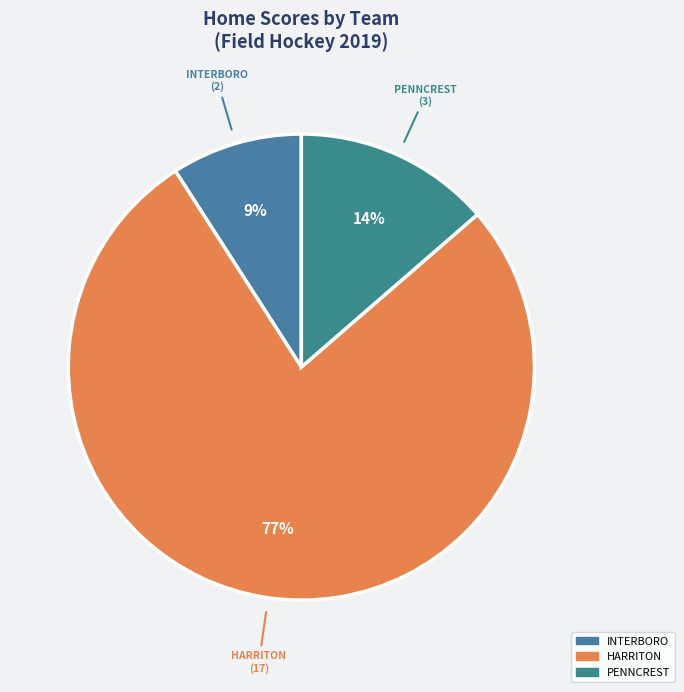

How many slices are in this pie chart?

3